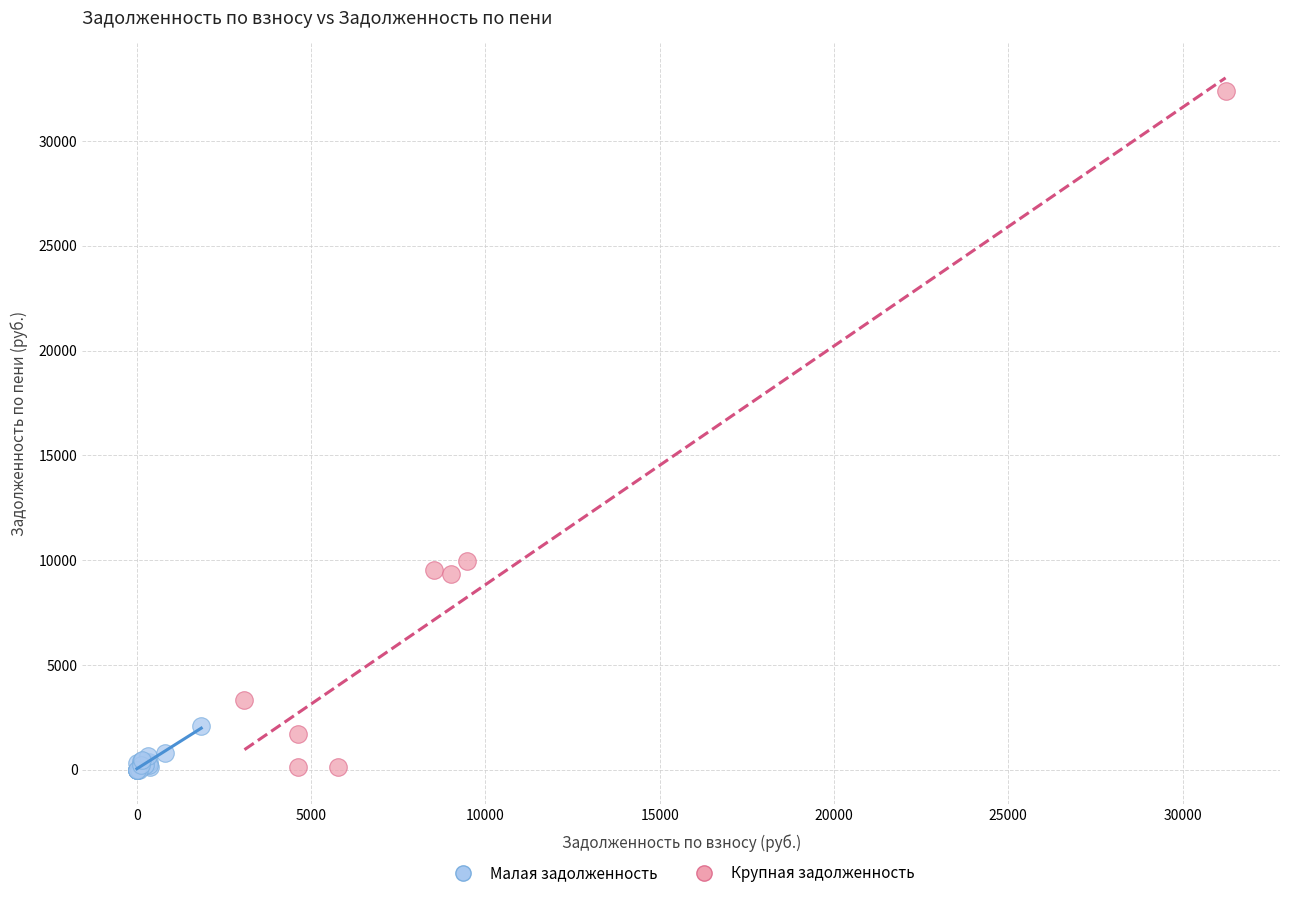

Which series has the largest Y range (max minus min)?

Крупная задолженность